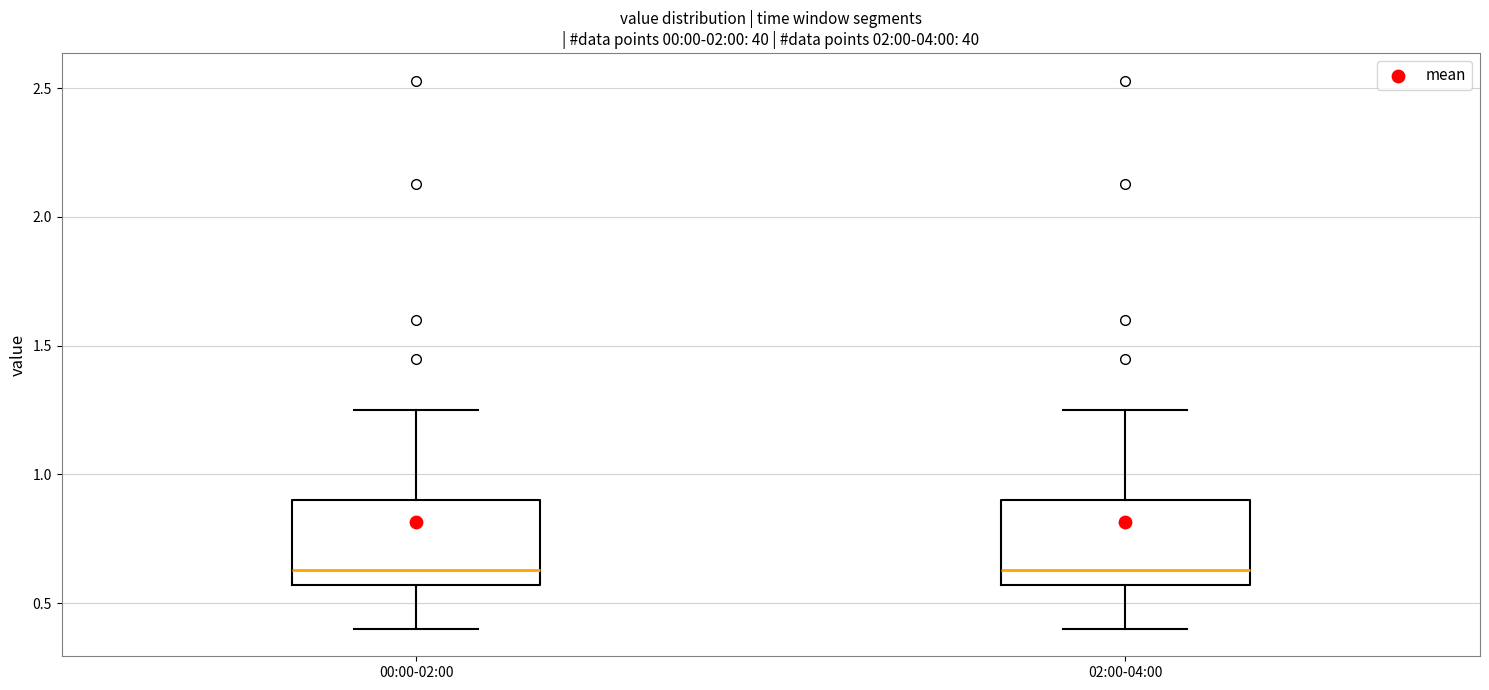

Where does the upper whisker of the box for 02:00-04:00 end on the y-axis? The values are not printed on the chart, so give them approximately, as read against the axis.

1.25